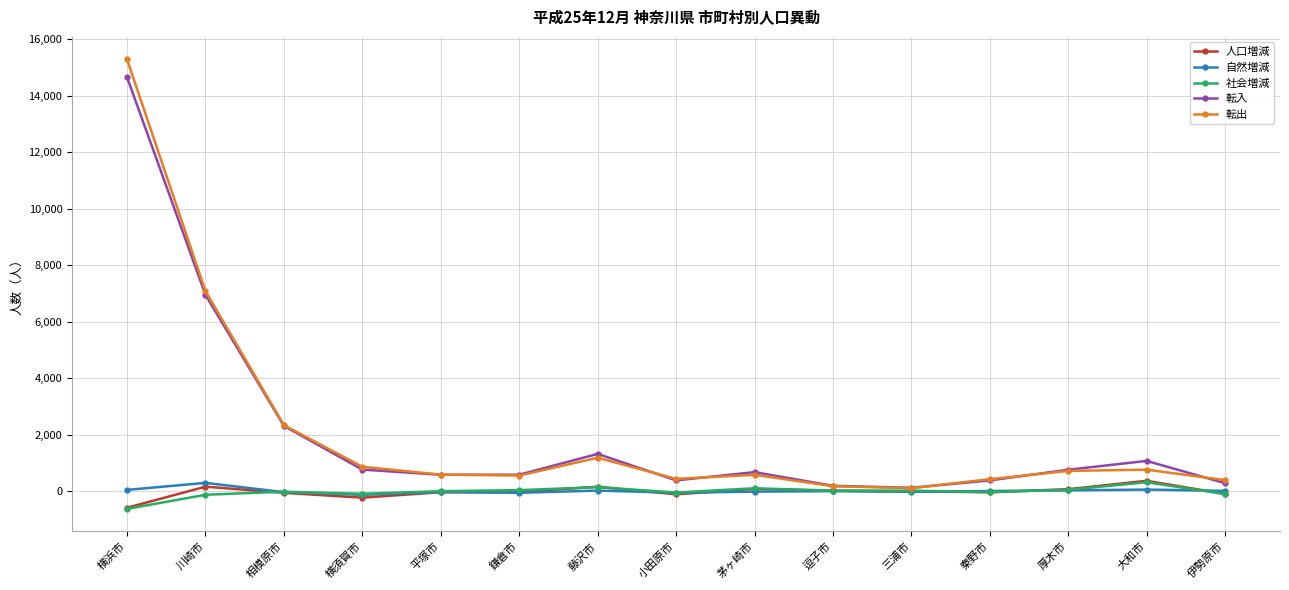

What is the difference between the second highest and second lowest values in the 人口増減 series?

389